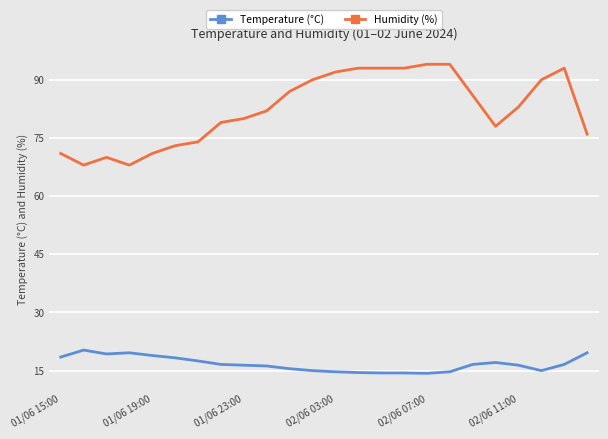

Which series has the largest range (max minus min)?

Humidity (%)